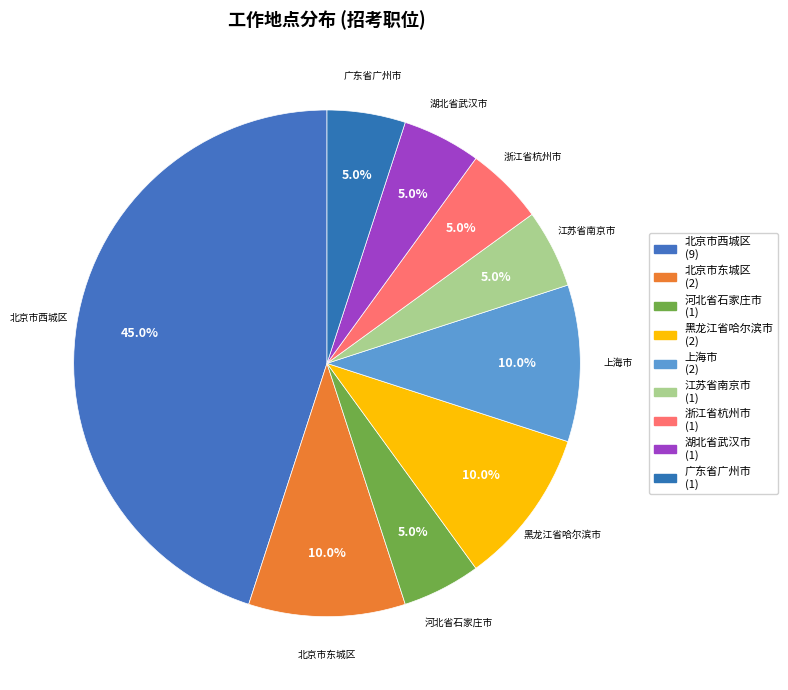

True or false: 北京市东城区 accounts for 10% of the total.

True